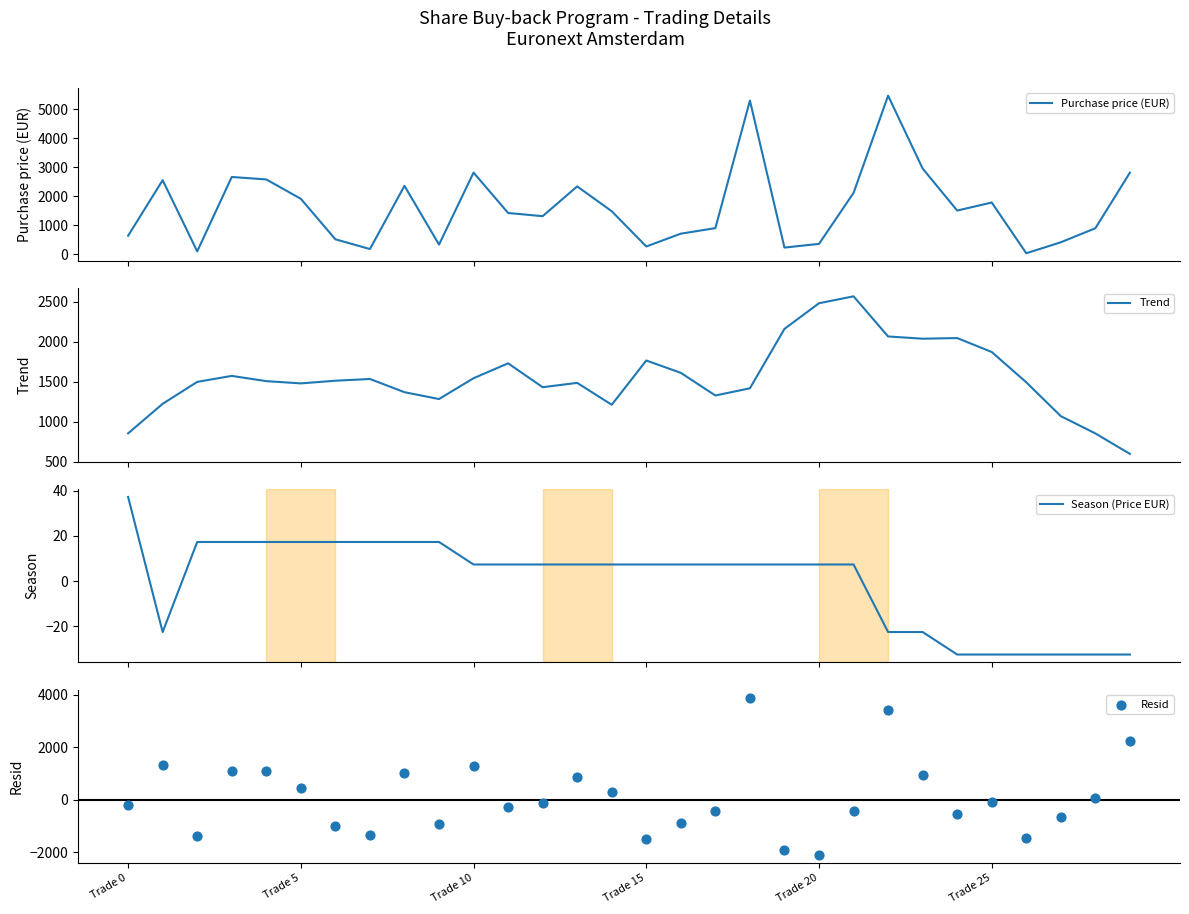

Which series contains the highest Y value?

Purchase price (EUR)